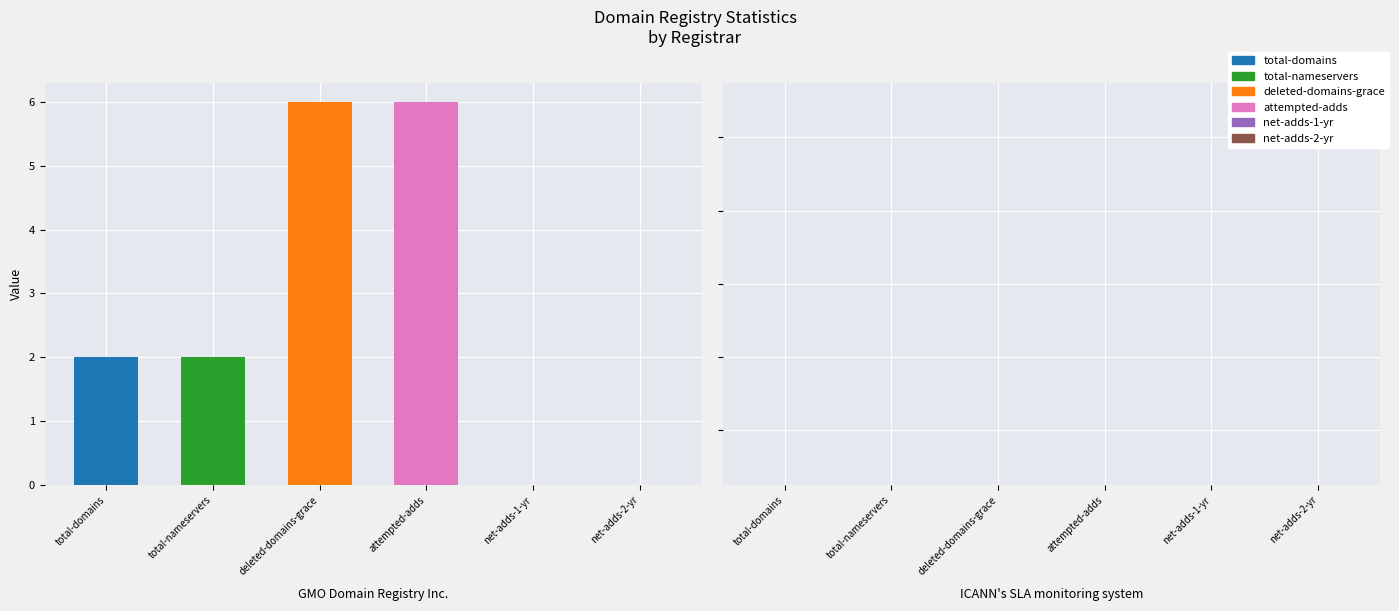

How many bars are there in total?

12